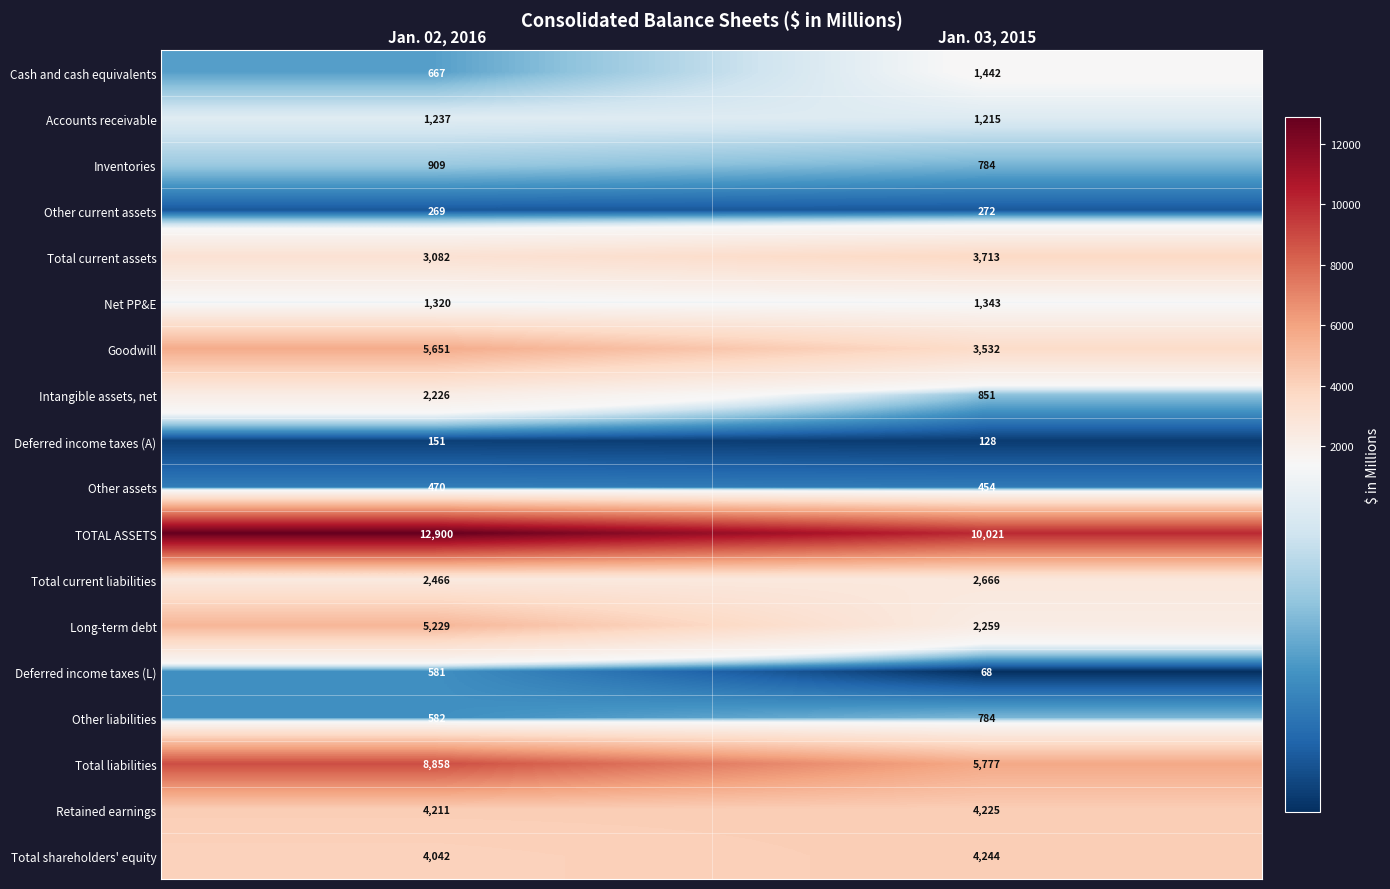

Is it true that Deferred income taxes (A) equals 151 at Jan. 02, 2016?

True